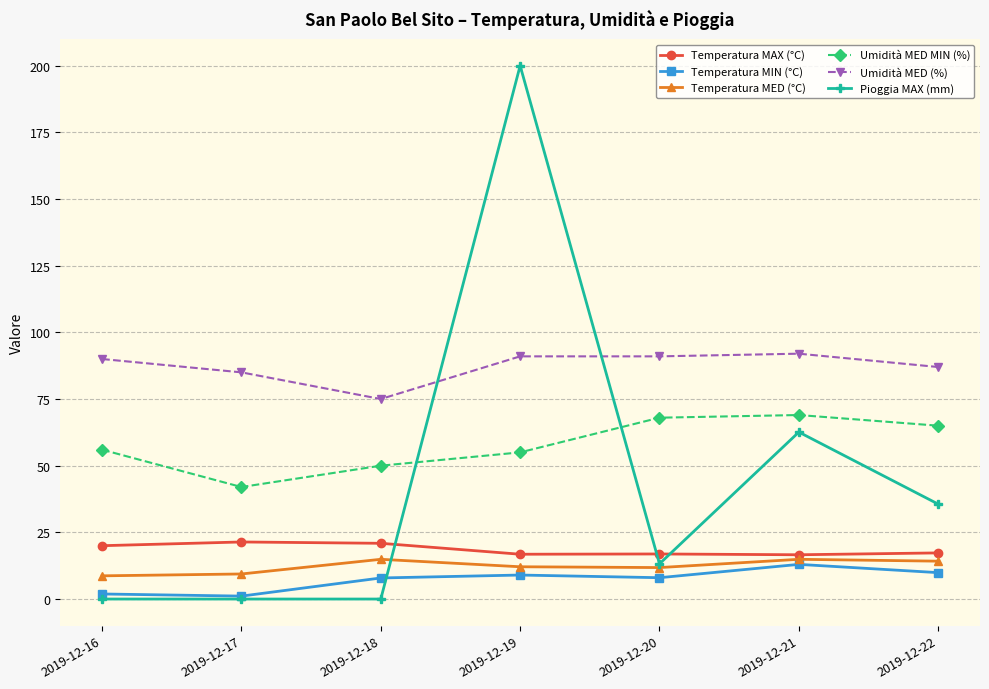

Which series has the largest total across all categories?

Umidità MED (%)